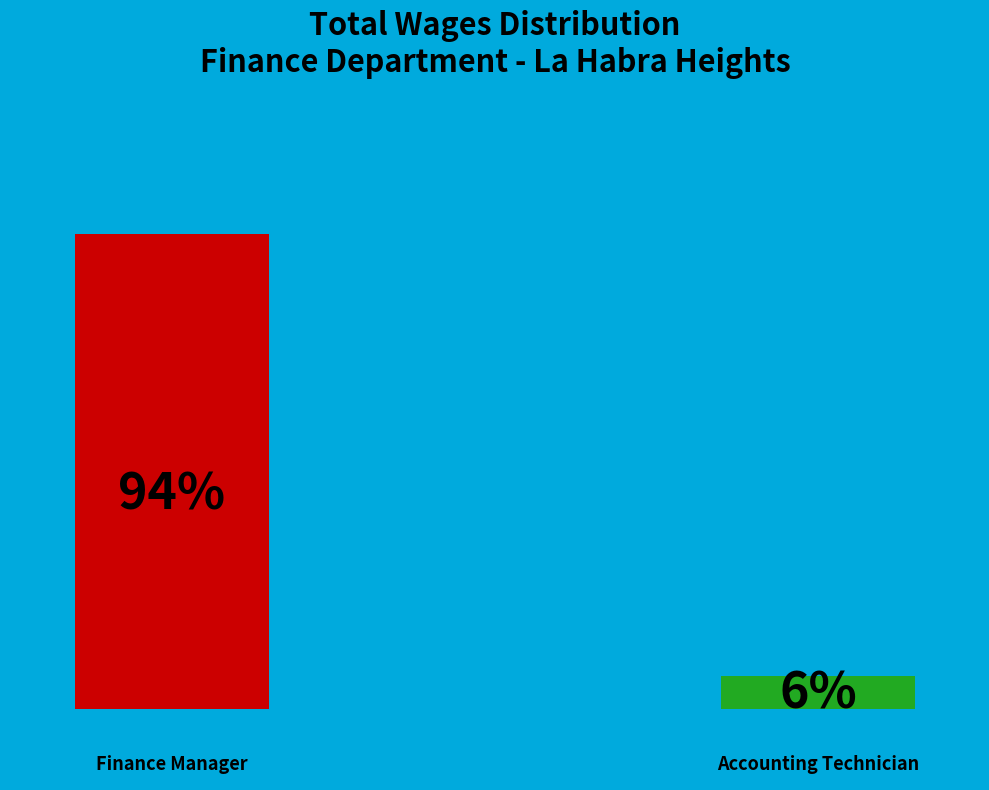

How many segments does this pie chart have?

2